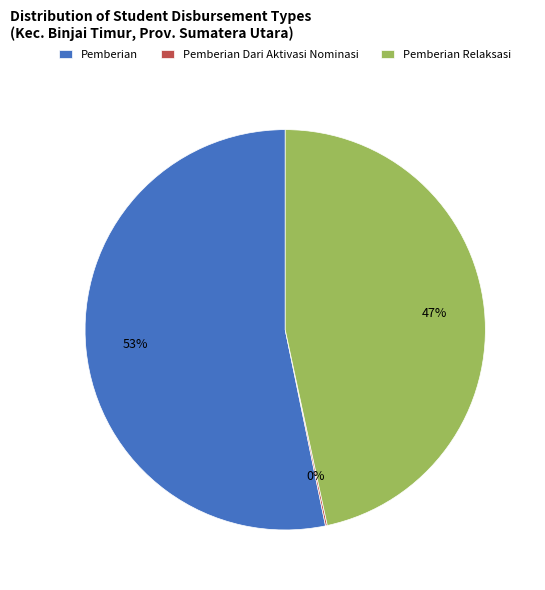

Does any single category account for the majority?

Yes